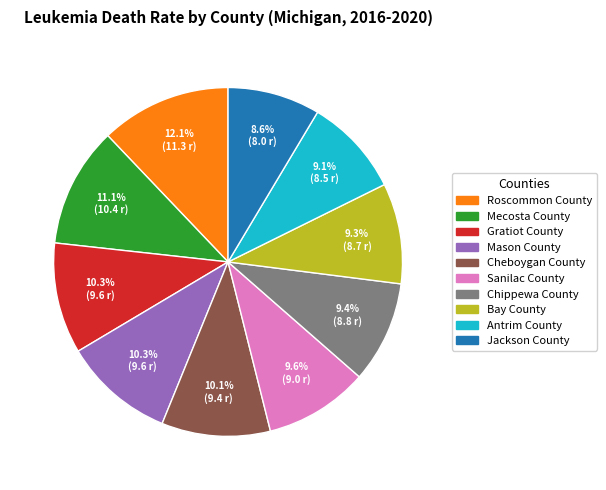

Count the number of slices in the pie.

10